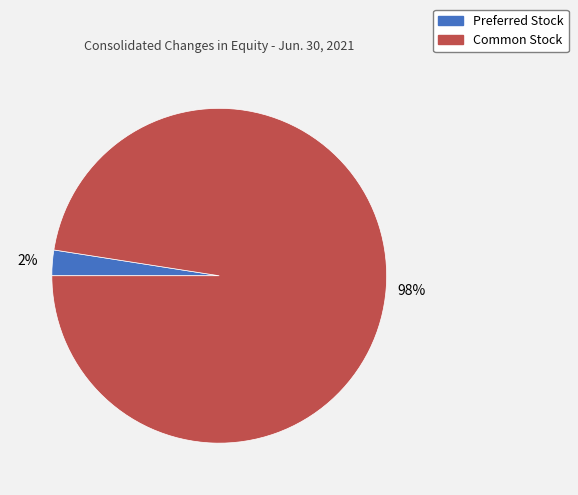

Is Preferred Stock the majority of the pie?

No